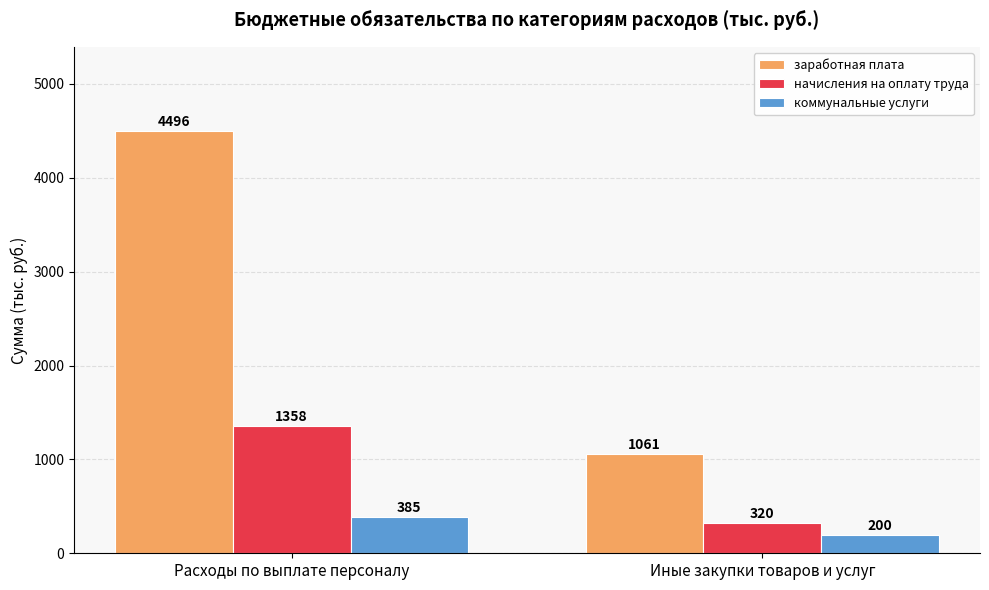

Does the chart contain stacked bars?

No